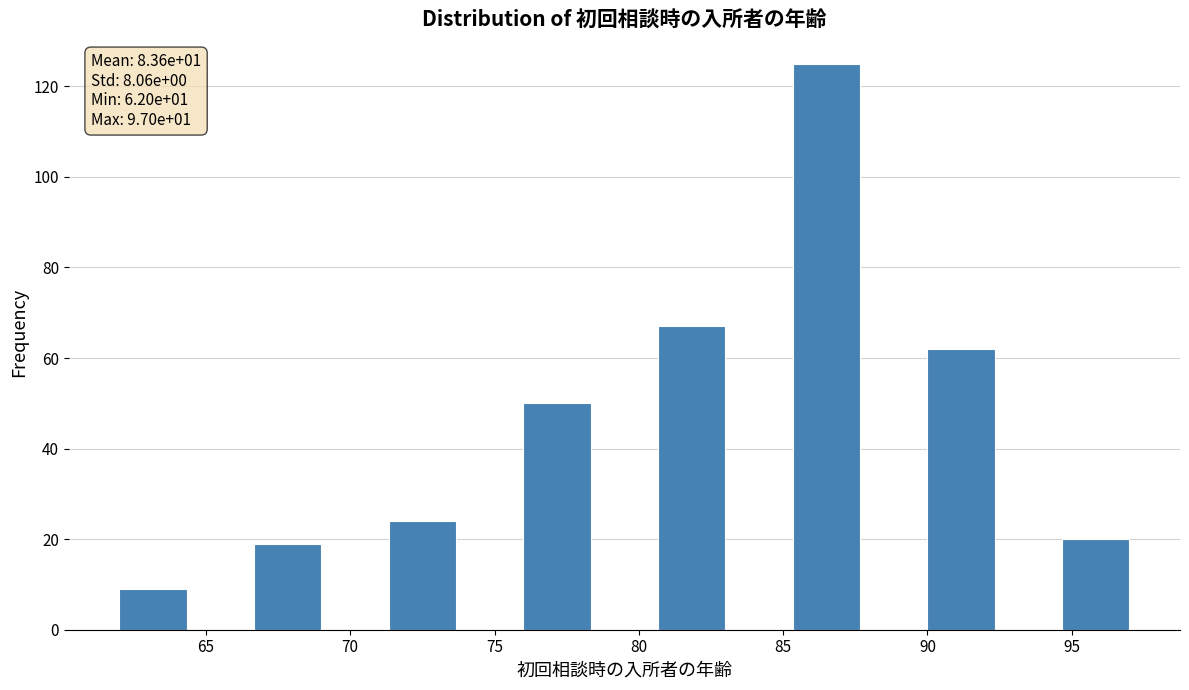

Which range on the x-axis has the tallest bar?

85.5 to 87.5